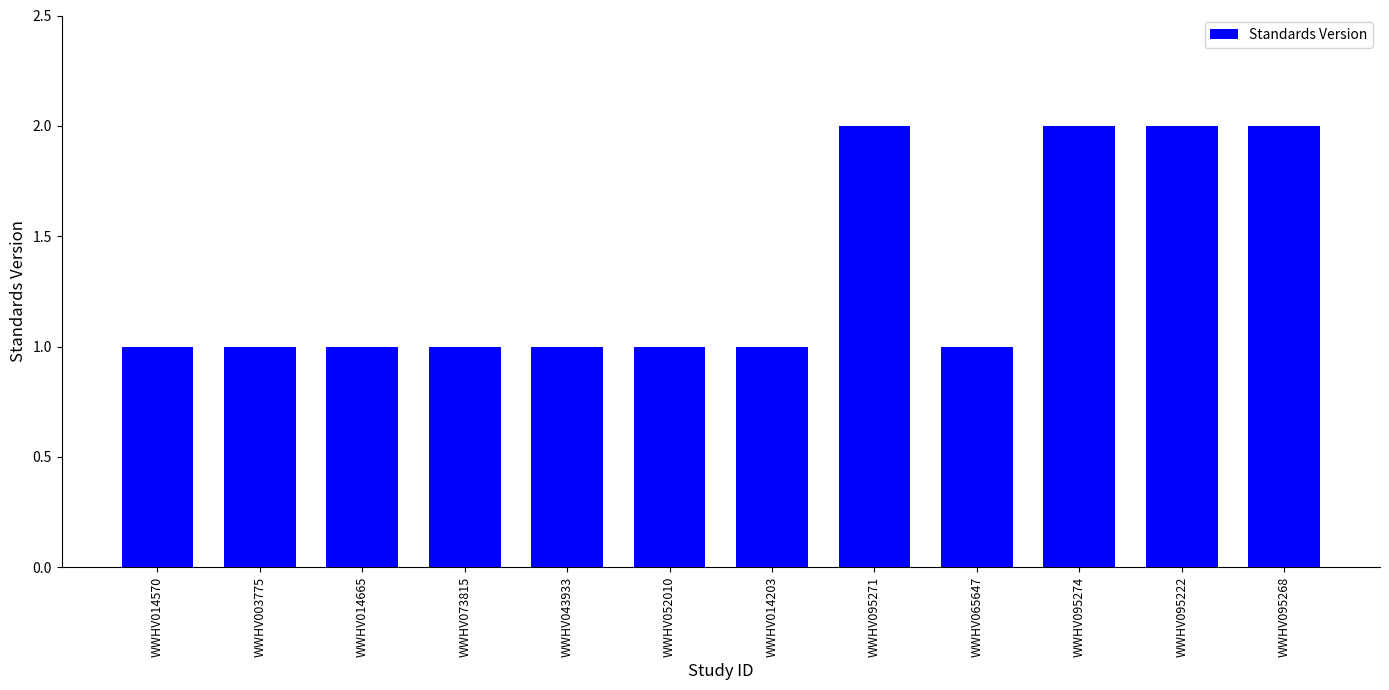

What is the average value?

1